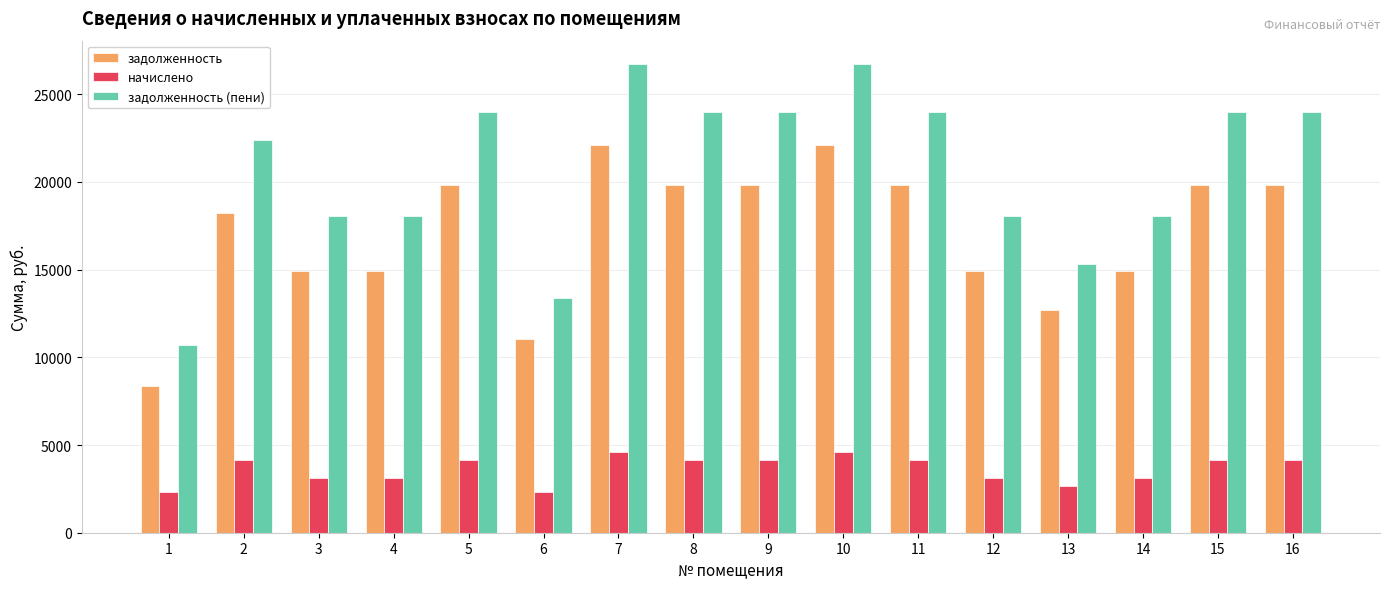

Which series has the widest spread of values?

задолженность (пени)